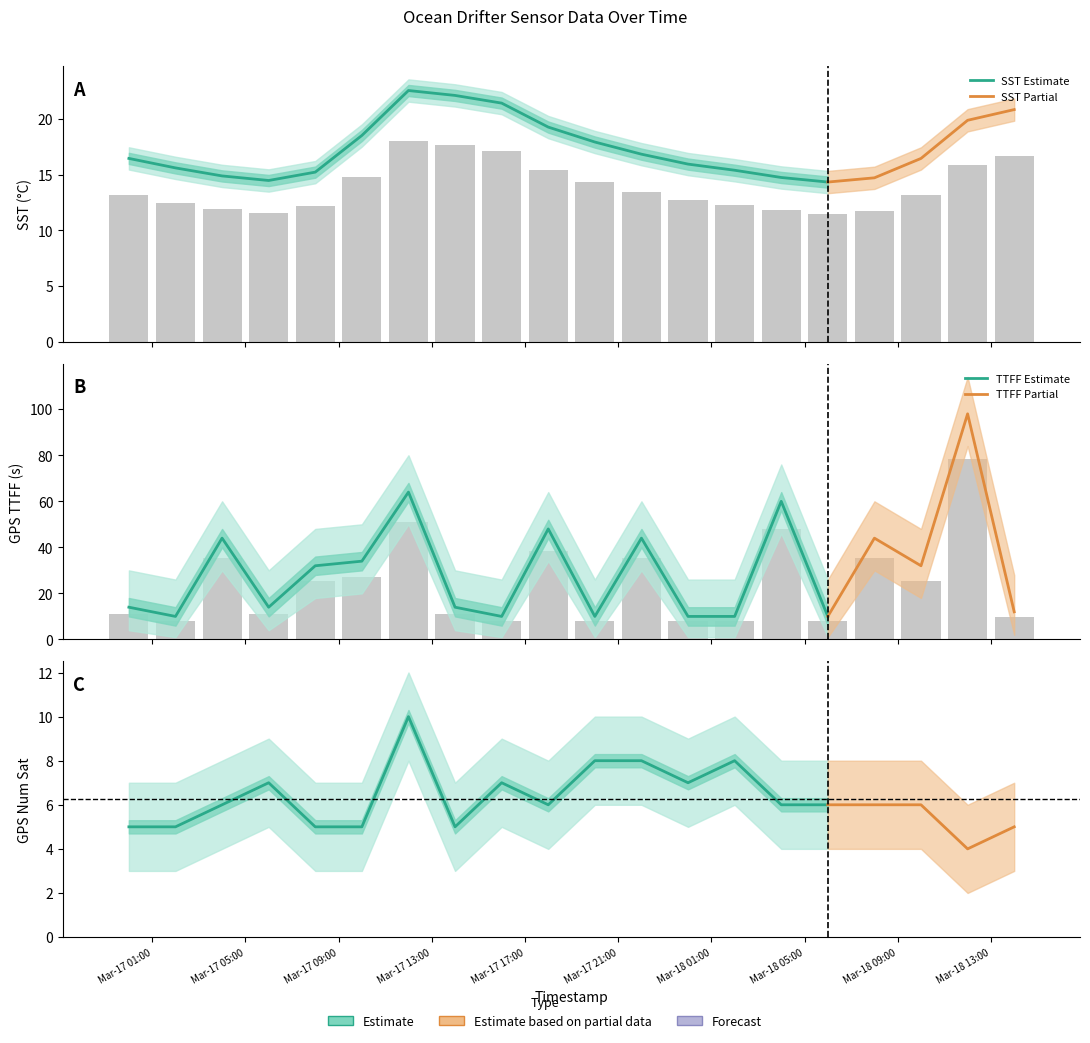

Is it true that GPS TTFF(s) equals 11.2 at 2020-03-17 00:00?

True